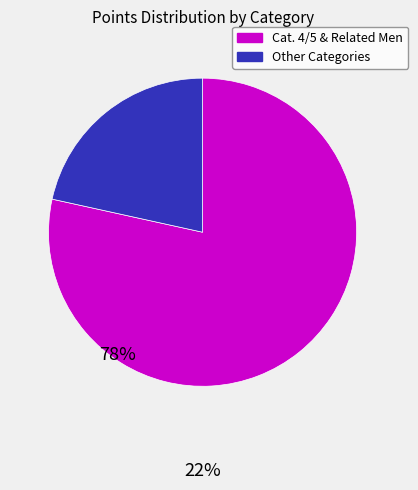

Does any single category account for the majority?

Yes